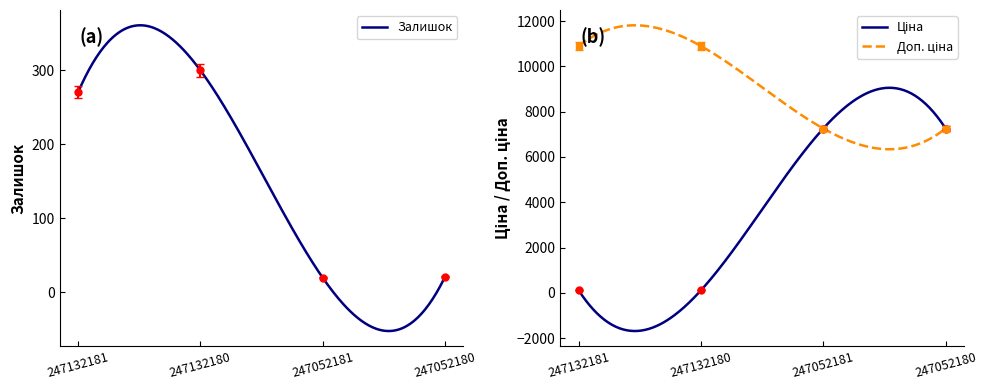

True or false: Доп. ціна and Ціна intersect in this chart.

False